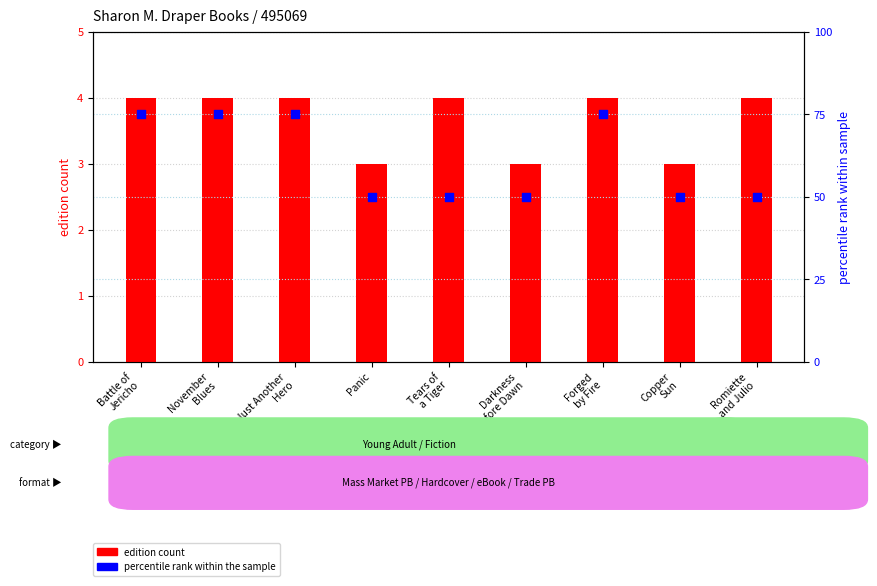

At how many categories does at least one series exceed 70?

4